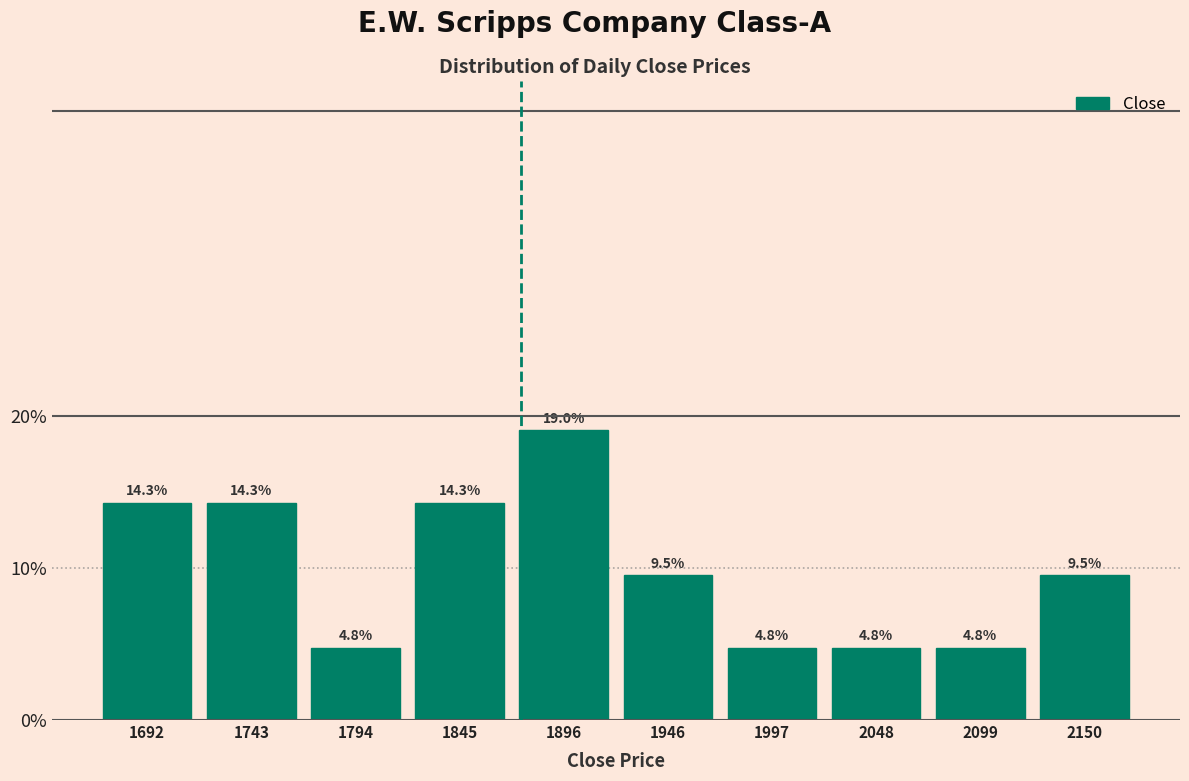

Which range on the x-axis has the tallest bar?

1870 to 1920